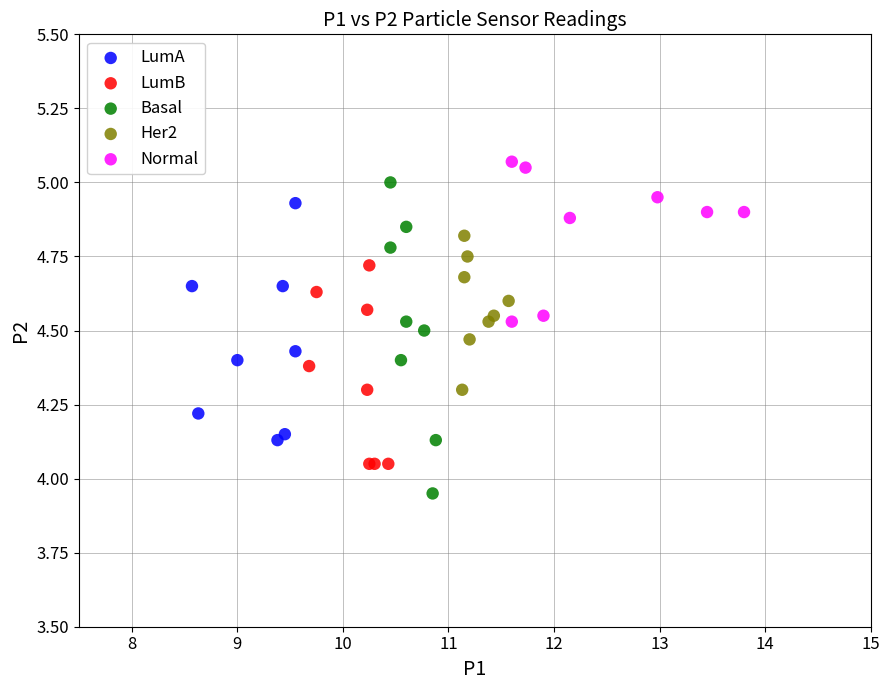

What are all the series names shown in the legend?

LumA, LumB, Basal, Her2, Normal